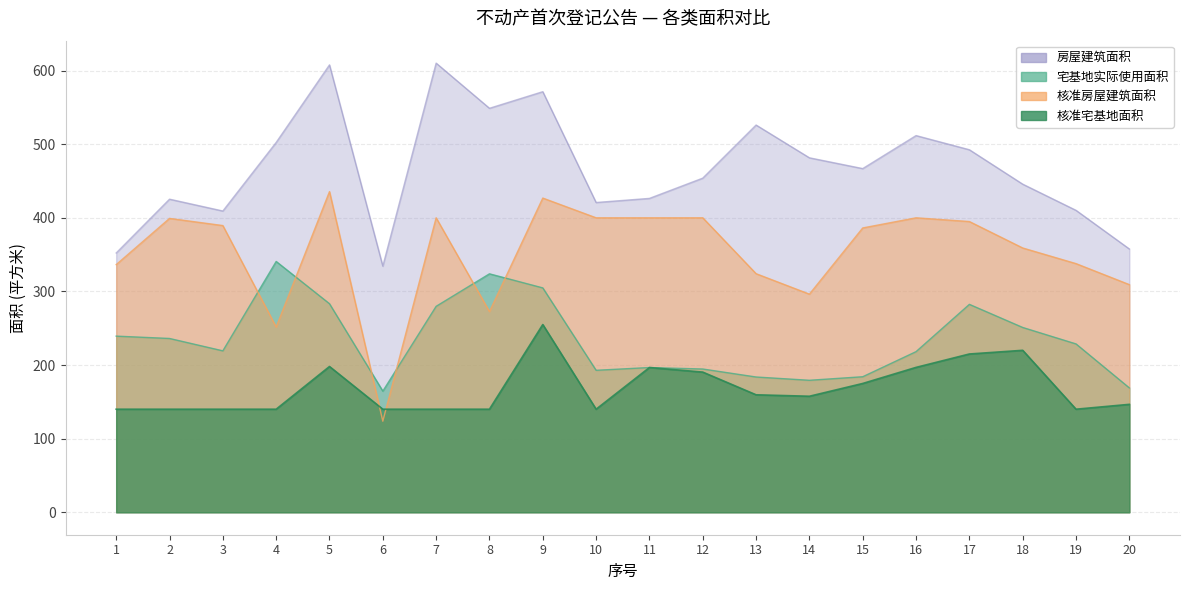

List the labels in order of 宅基地实际使用面积 value, smallest first.

6, 20, 14, 13, 15, 10, 12, 11, 16, 3, 19, 2, 1, 18, 7, 17, 5, 9, 8, 4